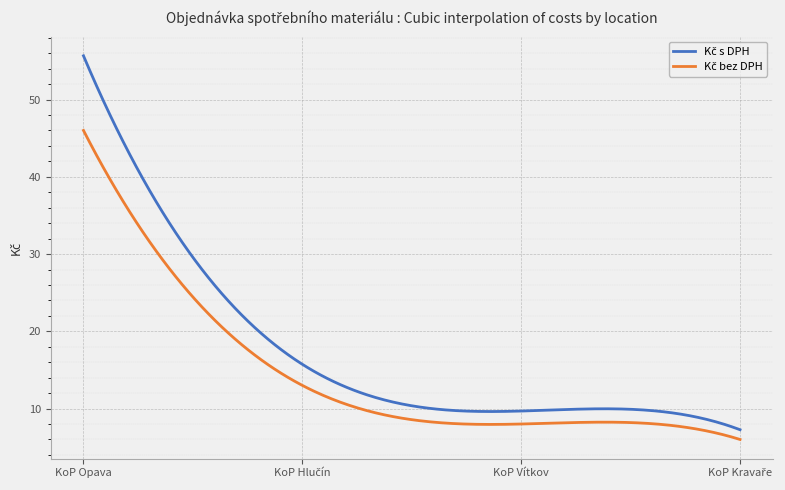

What is the greatest value displayed?

55.7